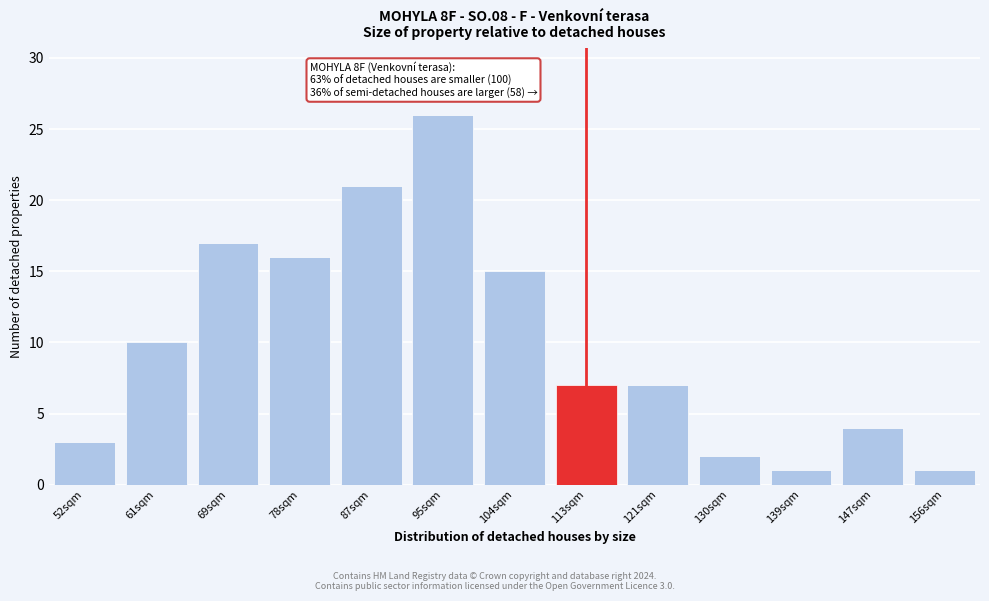

Reading left to right, extract all data points from this chart.

52sqm=3	61sqm=10	69sqm=17	78sqm=16	87sqm=21	95sqm=26	104sqm=15	113sqm=7	121sqm=7	130sqm=2	139sqm=1	147sqm=4	156sqm=1